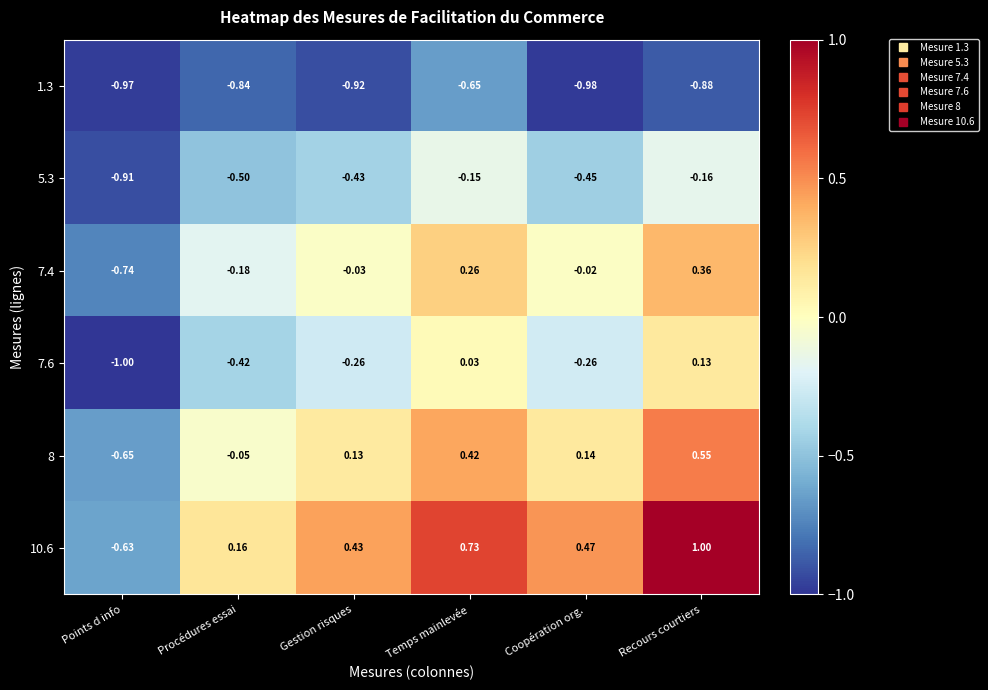

Count the number of categories in the chart.

6